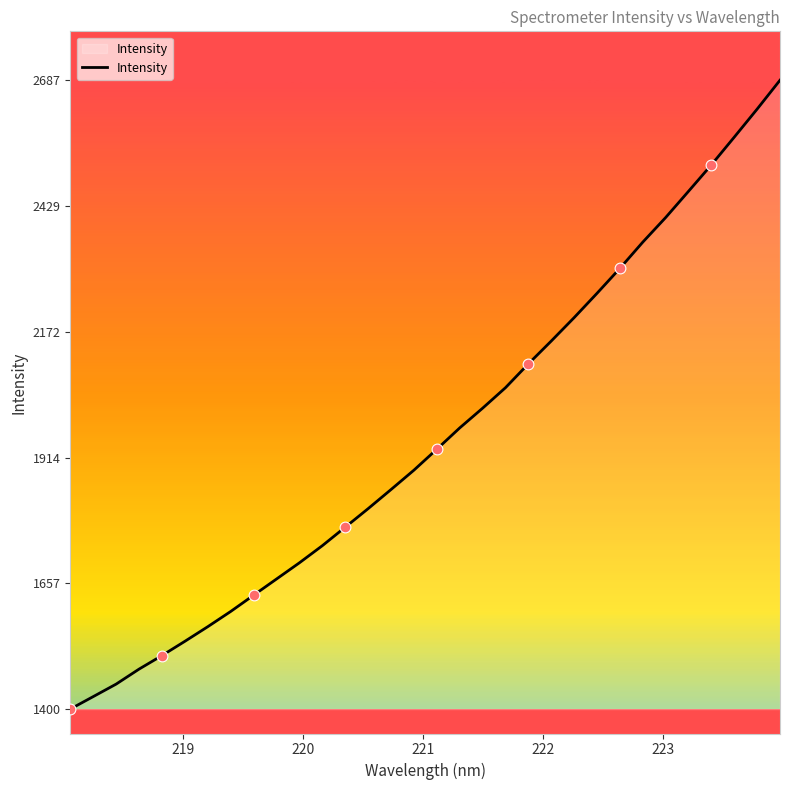

What is the maximum value shown in the chart?

2687.1